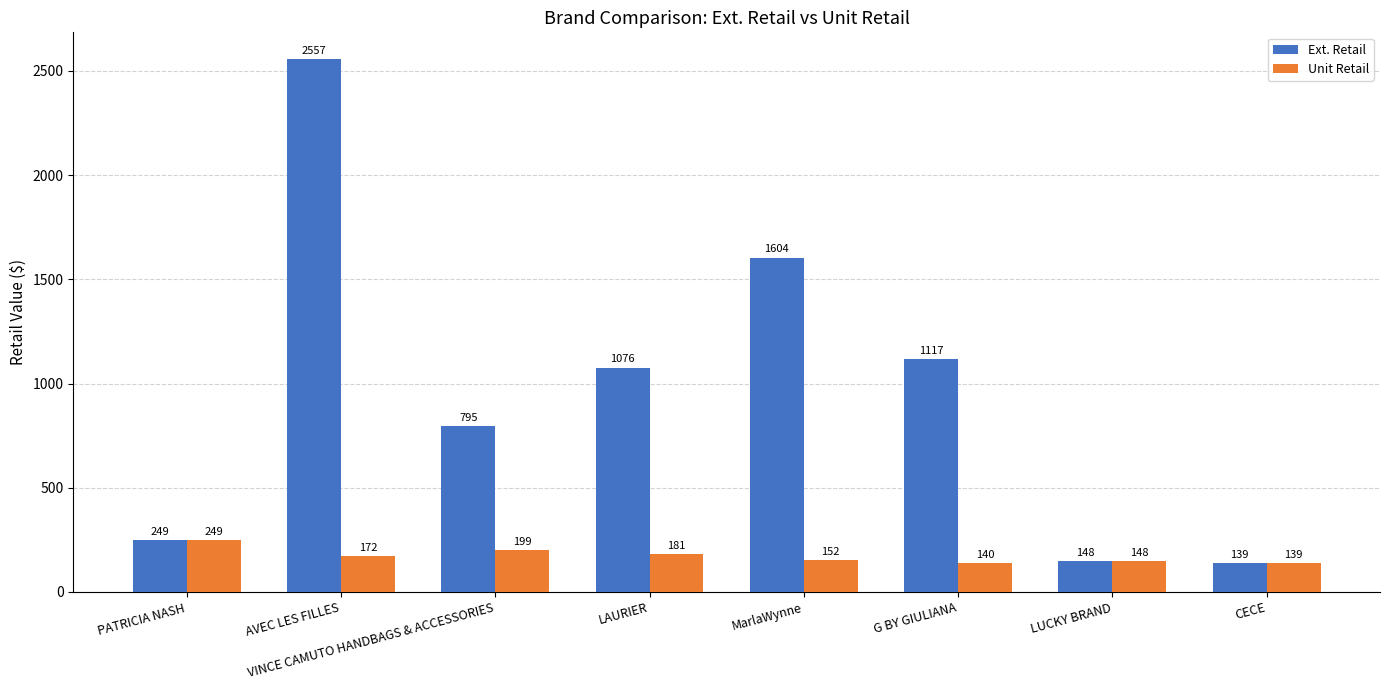

Is the value of Unit Retail at VINCE CAMUTO HANDBAGS & ACCESSORIES greater than the value of Ext. Retail at PATRICIA NASH?

No